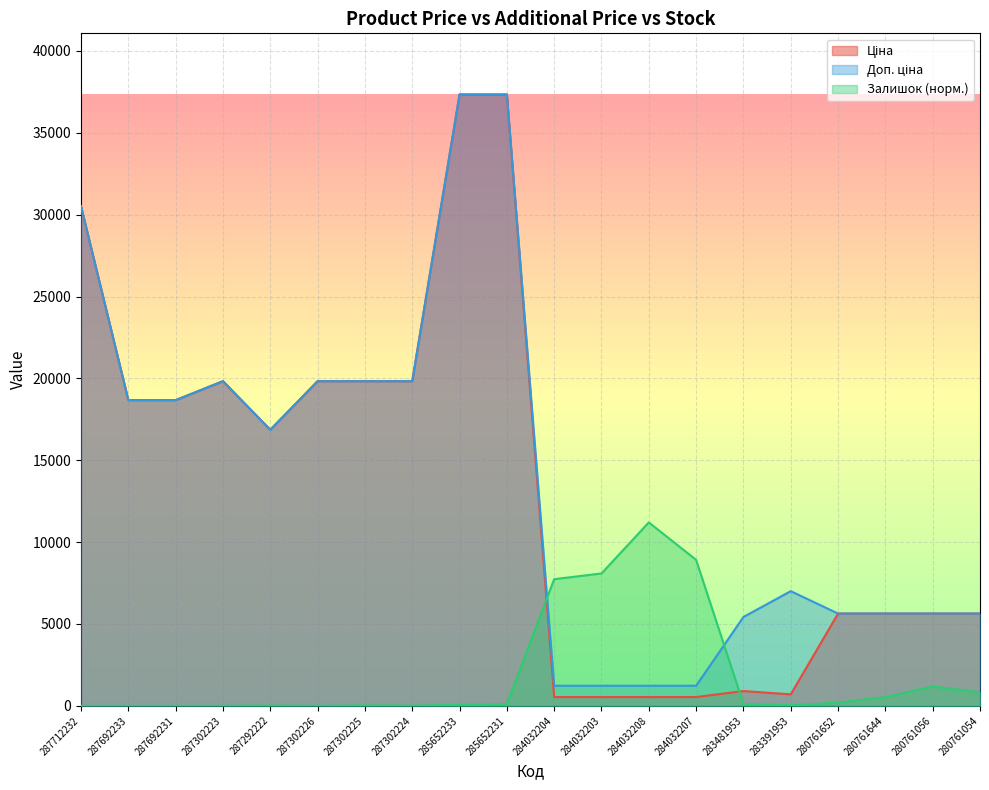

At which category does Ціна reach its first local peak?

287302223